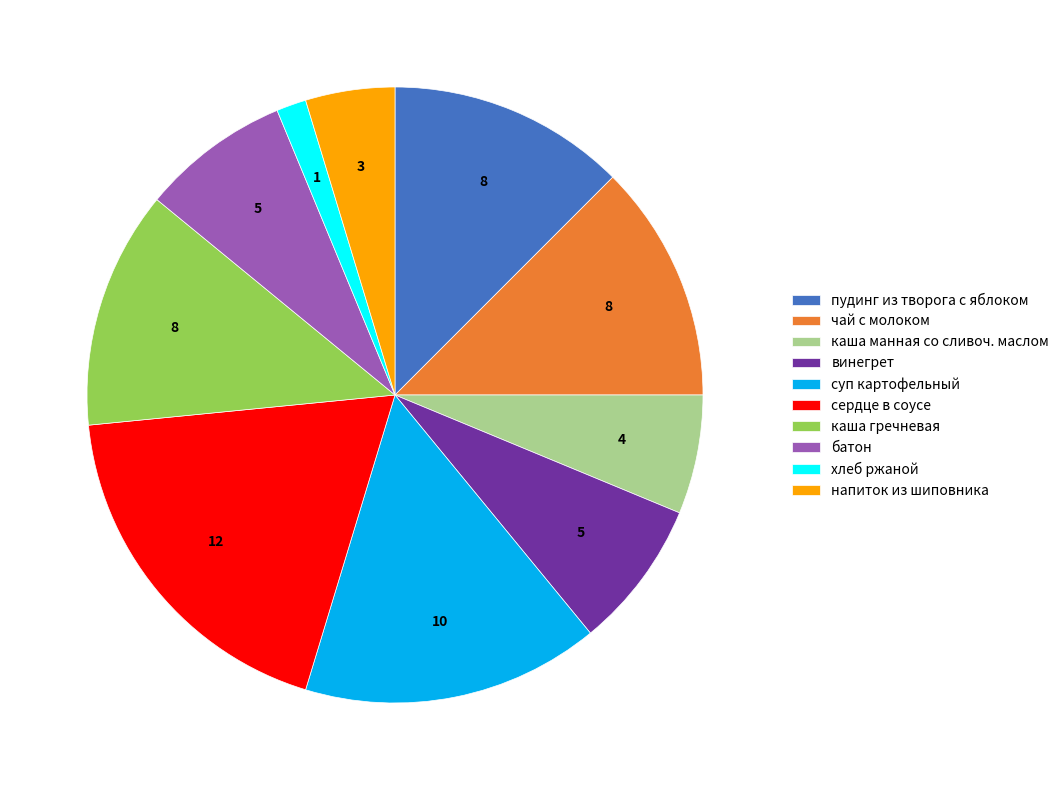

Is there any slice that represents more than half of the pie?

No